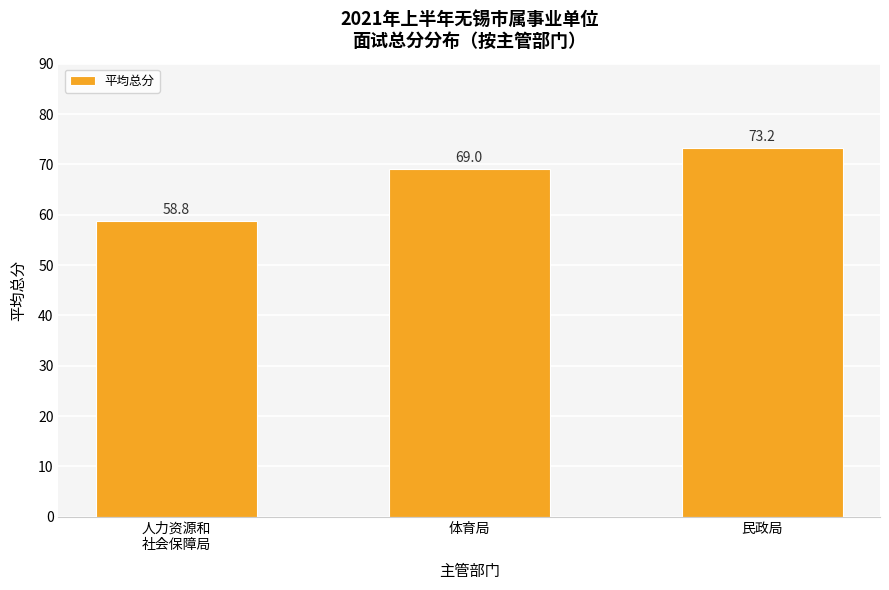

Is it true that the value at 民政局 is 127.9?

False